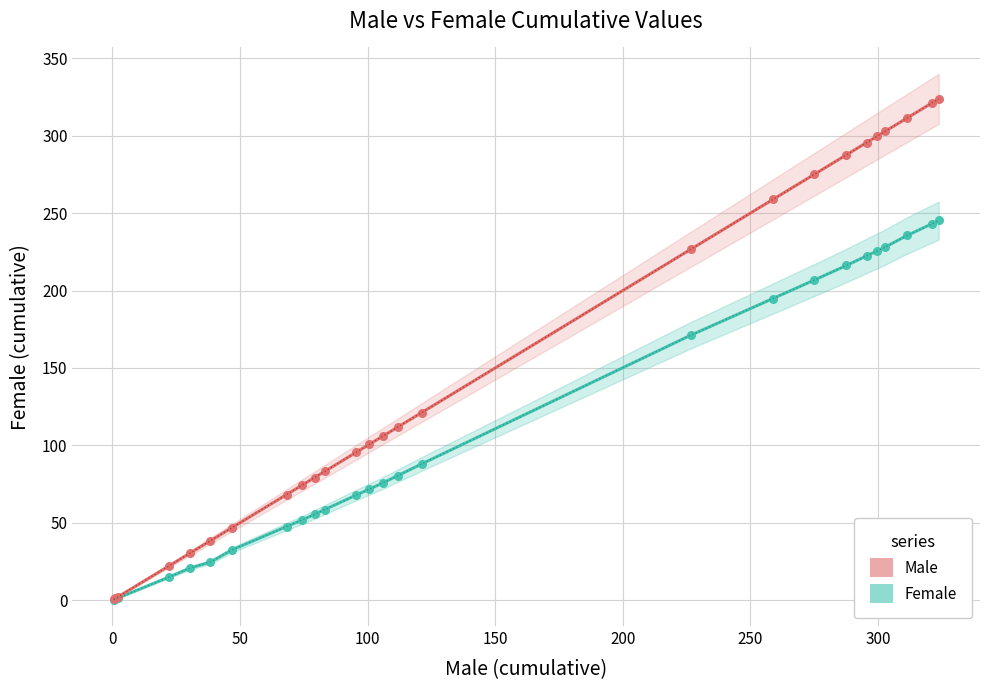

In the Male series, what Y value is closest to 162?

121.2